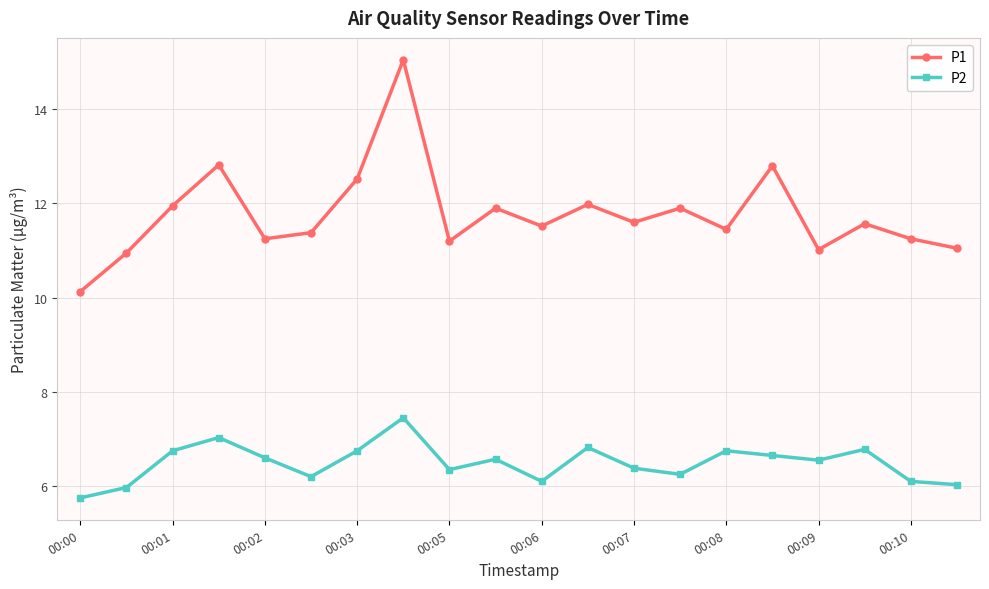

Which series has the largest total across all categories?

P1